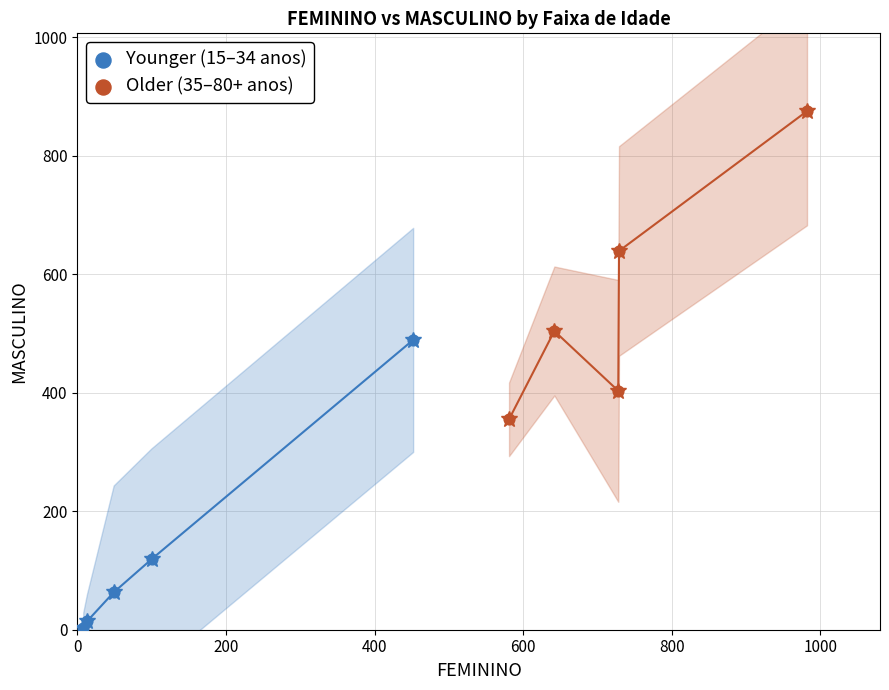

Which series contains the highest Y value?

Older (35–80+ anos)